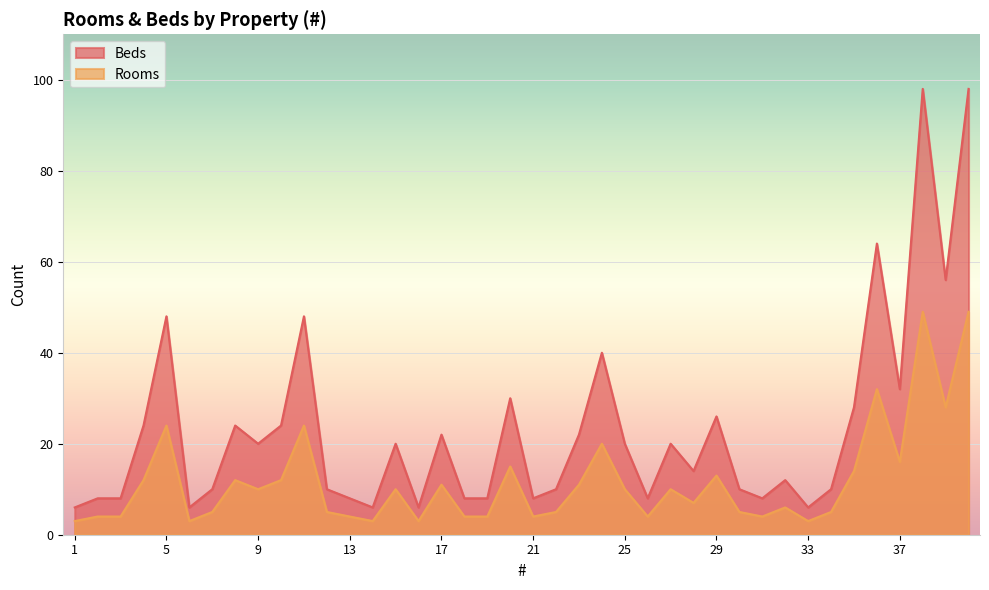

True or false: Rooms and Beds cross at least once.

False